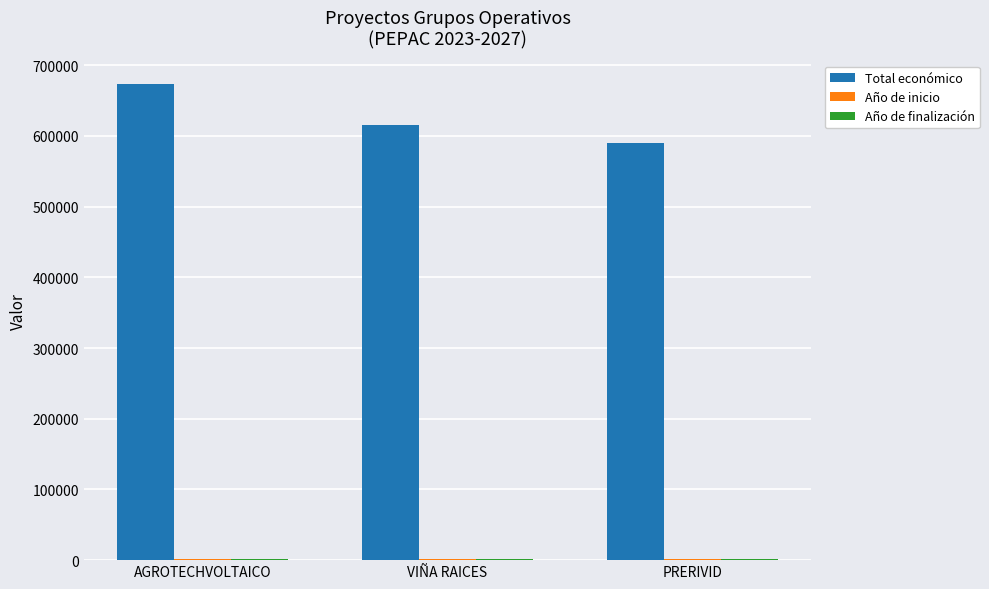

How many groups of bars are there?

3